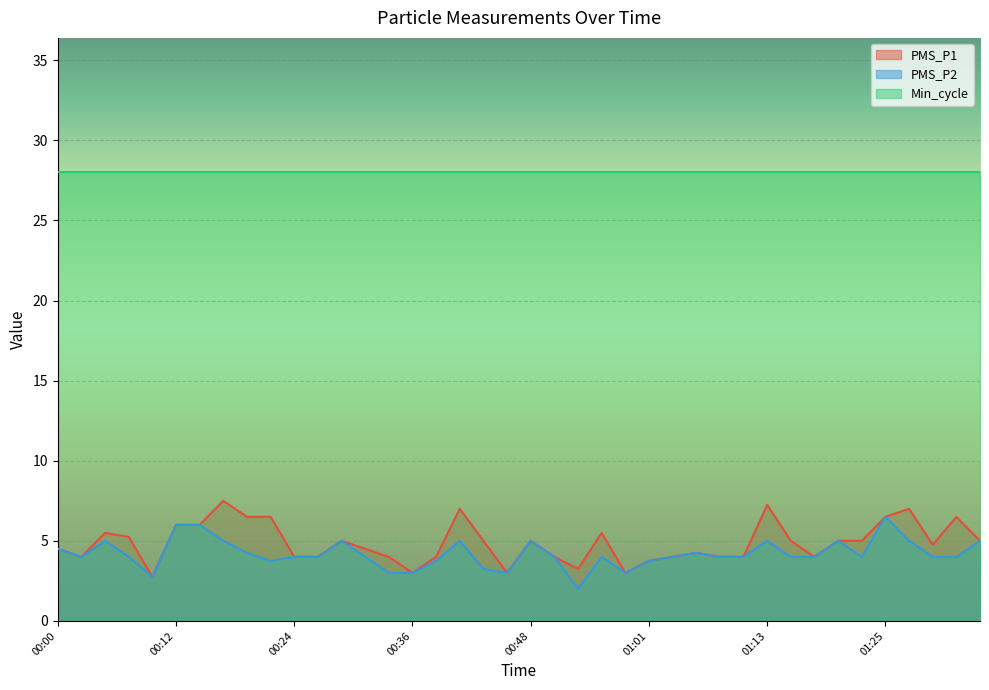

What position from the right is 01:23?

6